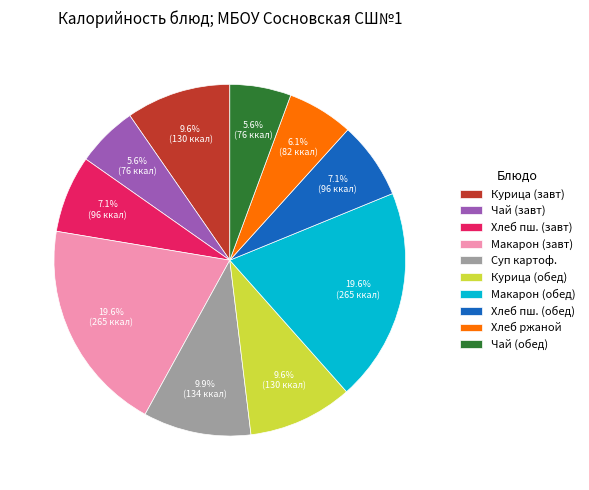

What is the ratio of the value at Макарон (завт) to the value at Чай (завт)?

3.5